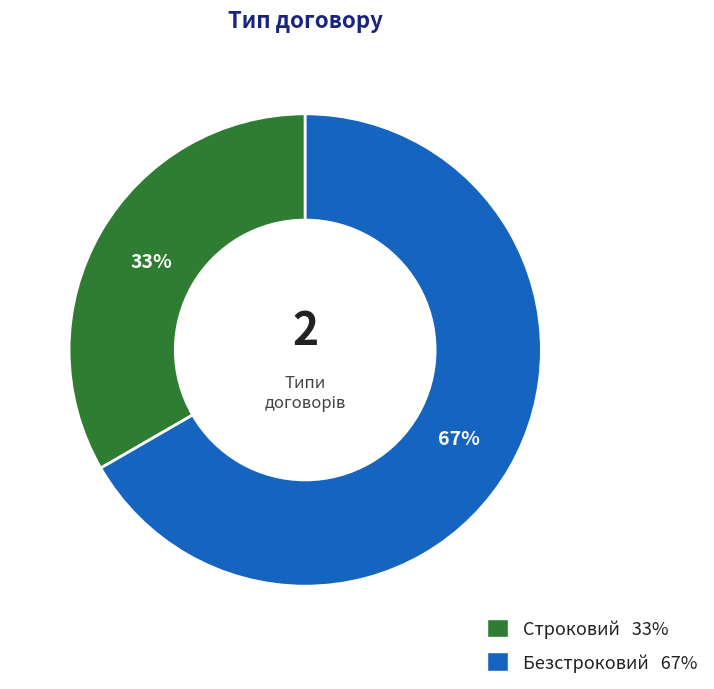

The Безстроковий slice represents 60% of the pie. True or false?

False